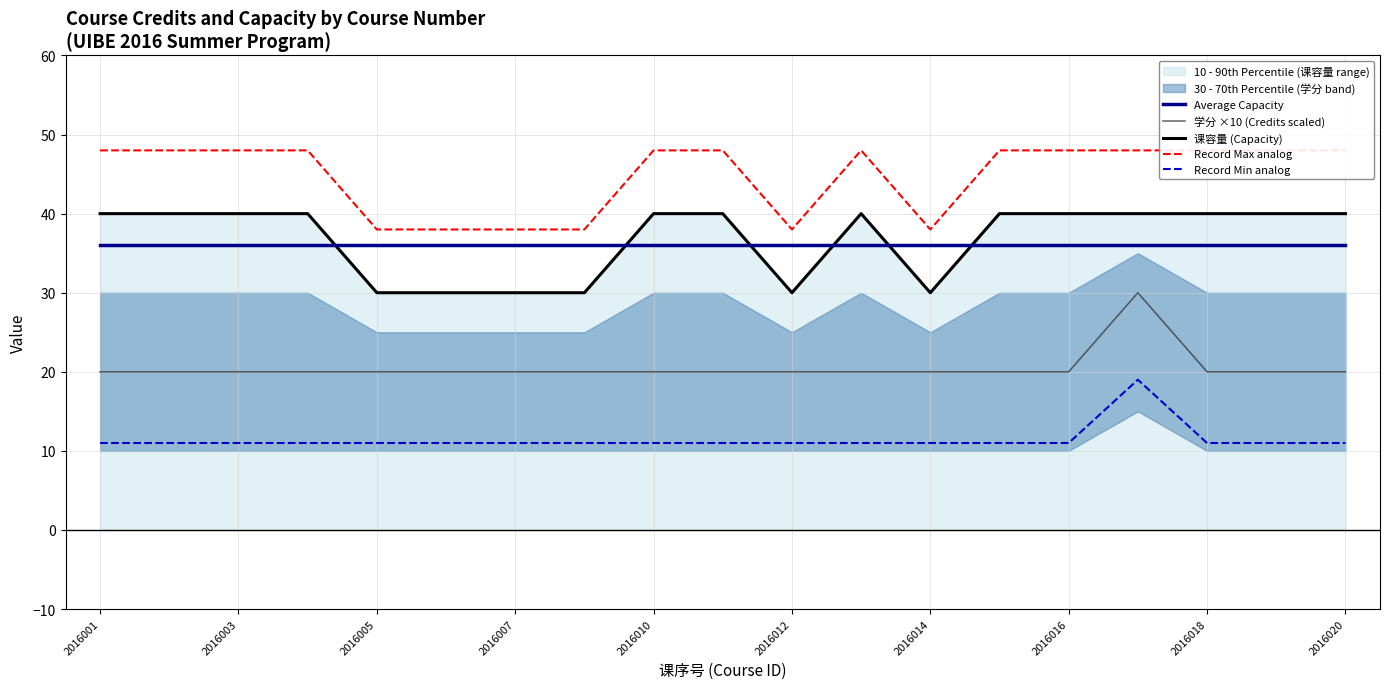

True or false: Record Min analog has a value of 5 at 2016014.

False